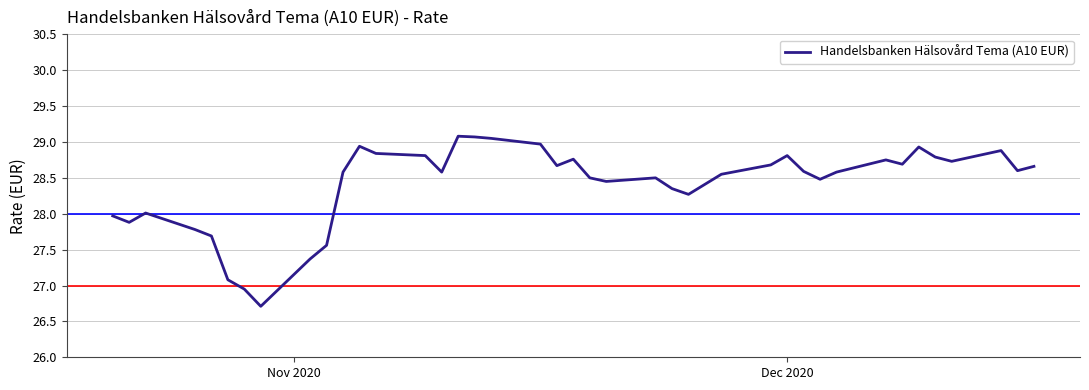

What is the difference between the maximum and minimum values?

2.4